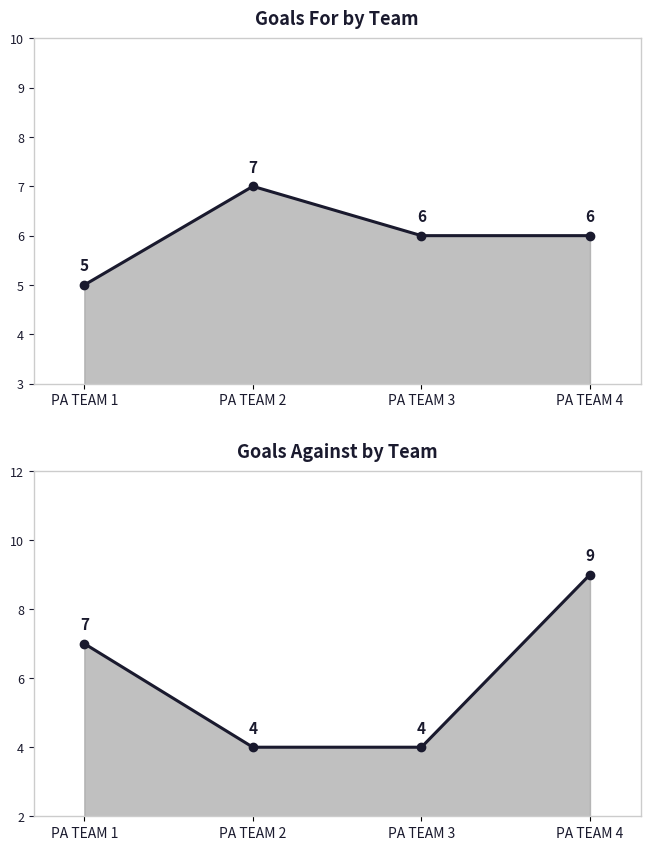

What is the total value across all series at PA TEAM 3?

10